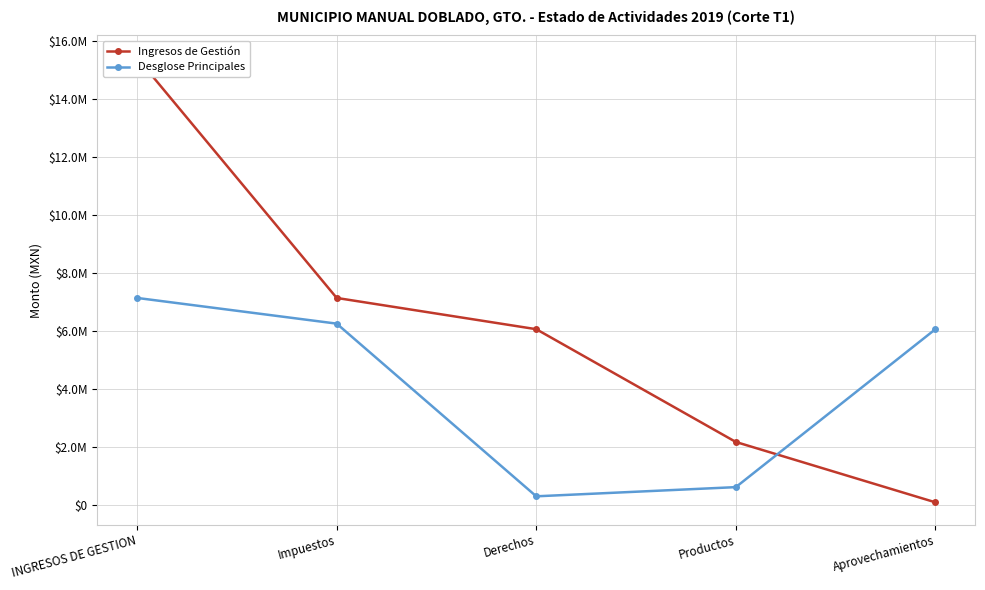

Reading left to right, what are all the values shown in this chart?

Ingresos de Gestión: 15408215.4	7125118.9	6047235.8	2158615.4	77245.4
Desglose Principales: 7125118.9	6239143.0	284686.7	601289.2	6047235.8